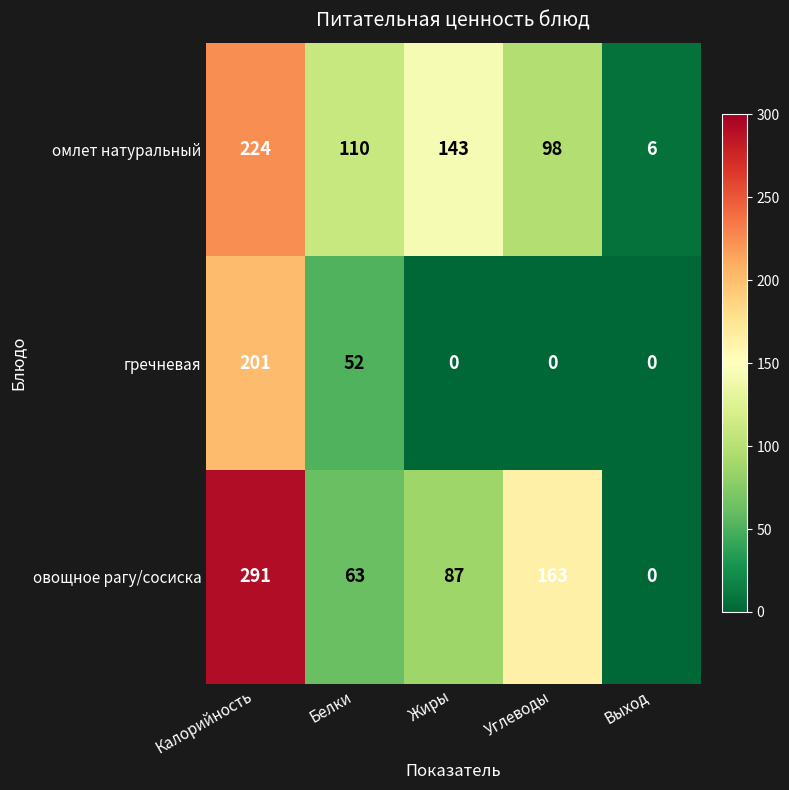

At which category is the sum across all series the highest?

Калорийность